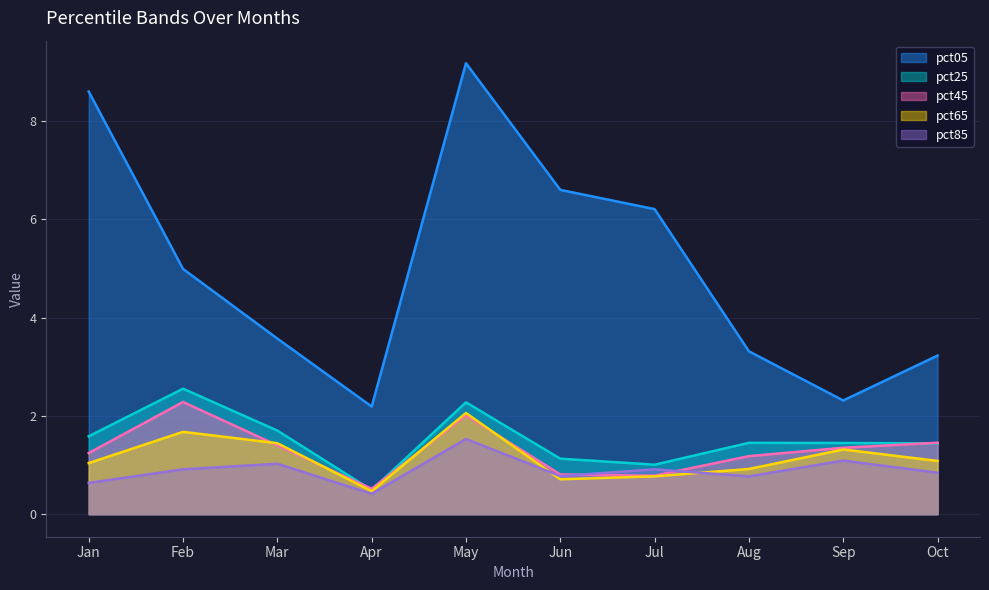

What is the sum of the pct05 values at Feb and Jul?

11.2